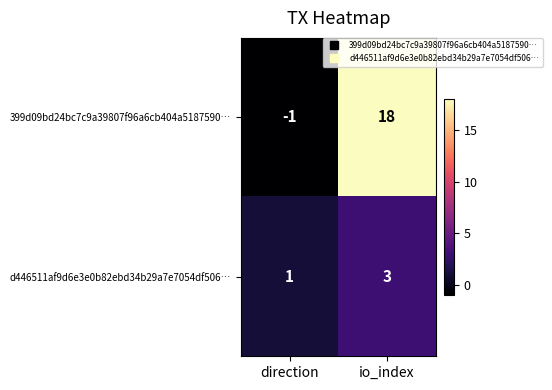

What is the sum of the 399d09bd24bc7c9a39807f96a6cb404a5187590… values at io_index and direction?

17